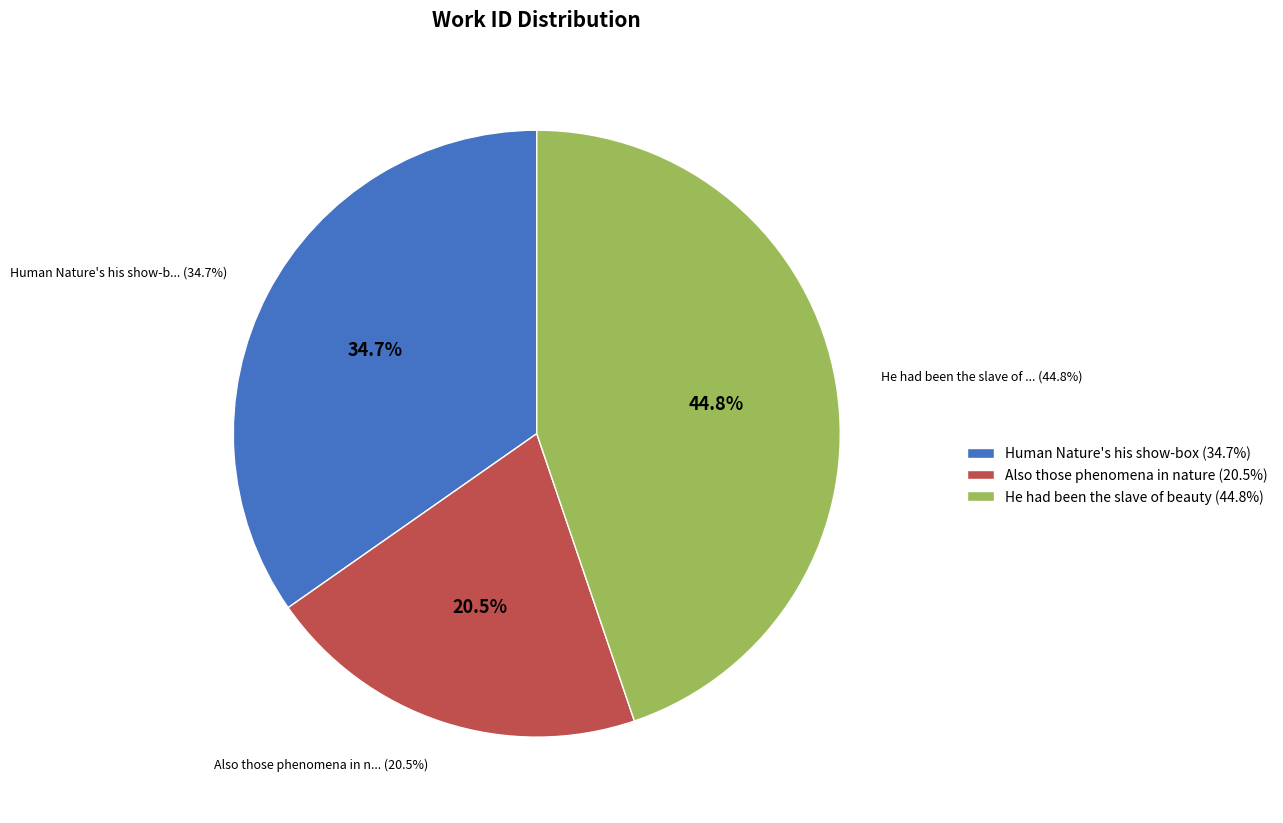

To the nearest percent, what portion does Also those phenomena in nature represent?

20%